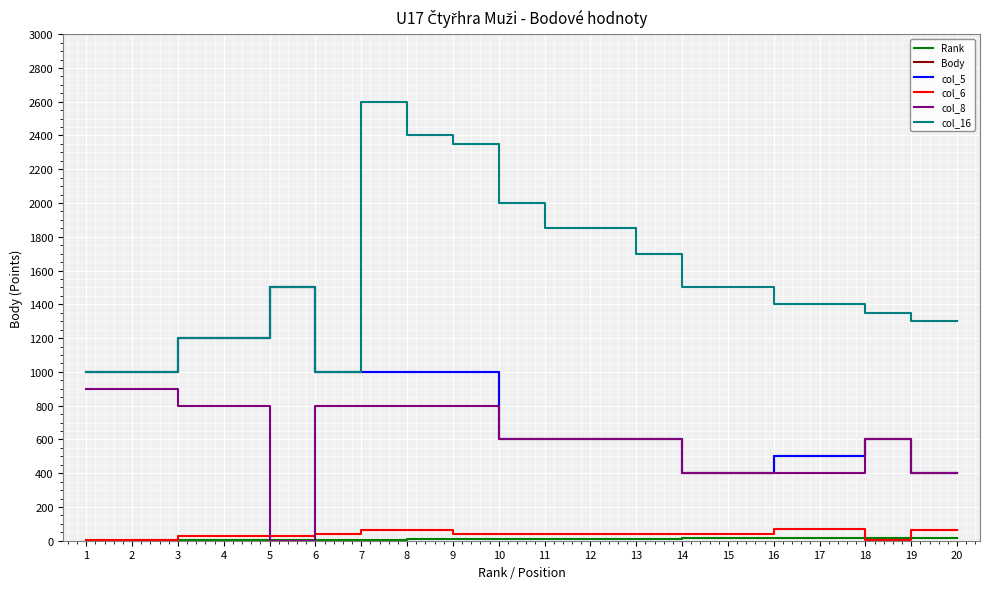

Which category has the highest value in the Rank series?

19